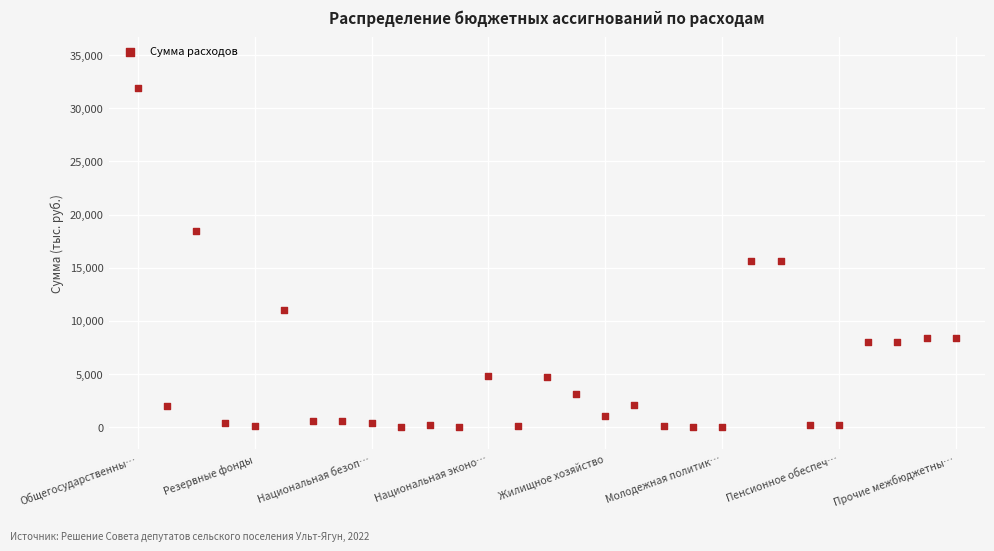

What is the range of Y values (max minus min)?

31880.2